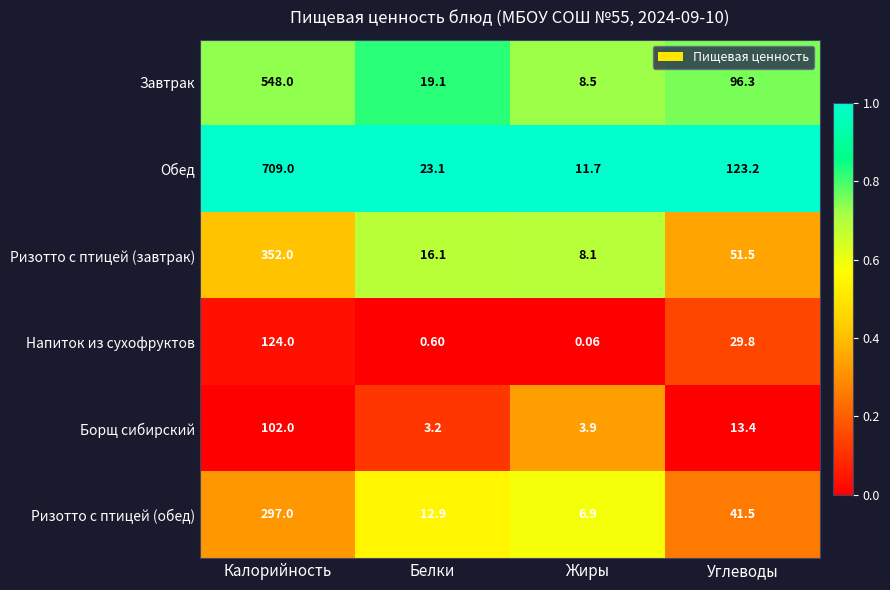

Which category has the highest value in the Ризотто с птицей (обед) series?

Калорийность